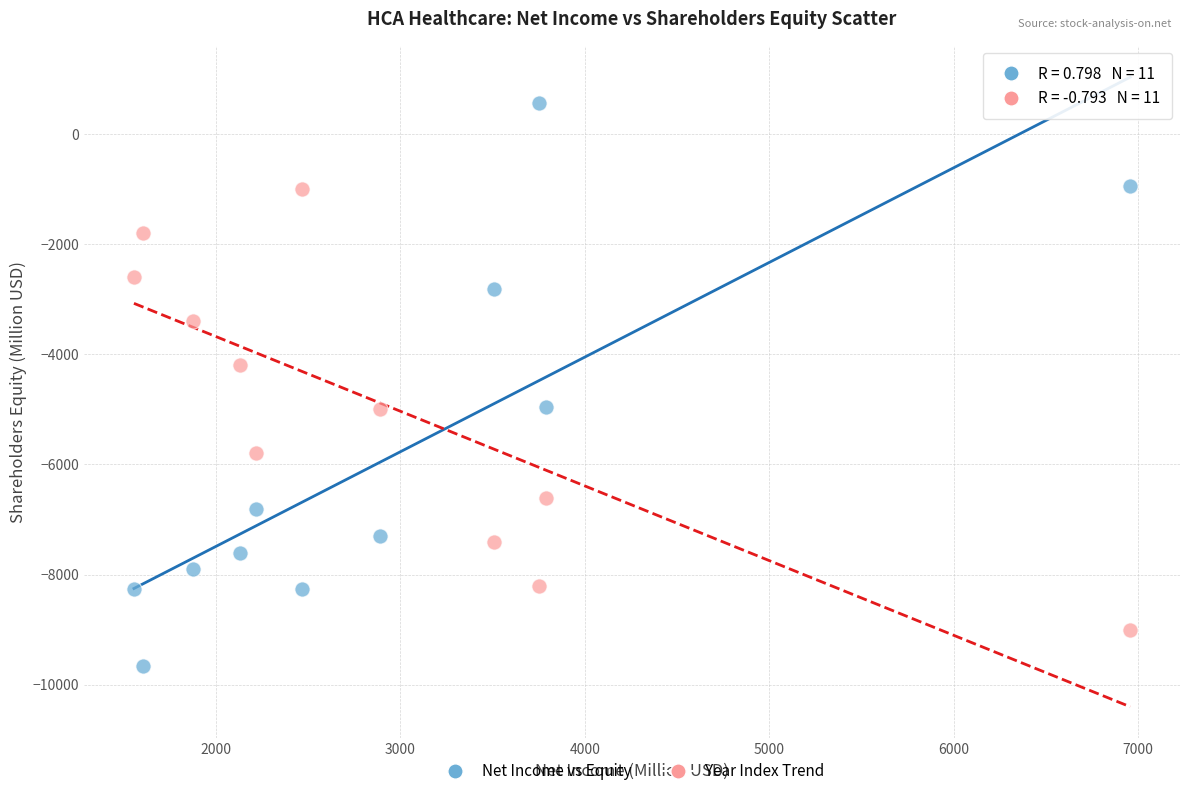

Which series reaches the minimum Y coordinate?

Net Income vs Equity